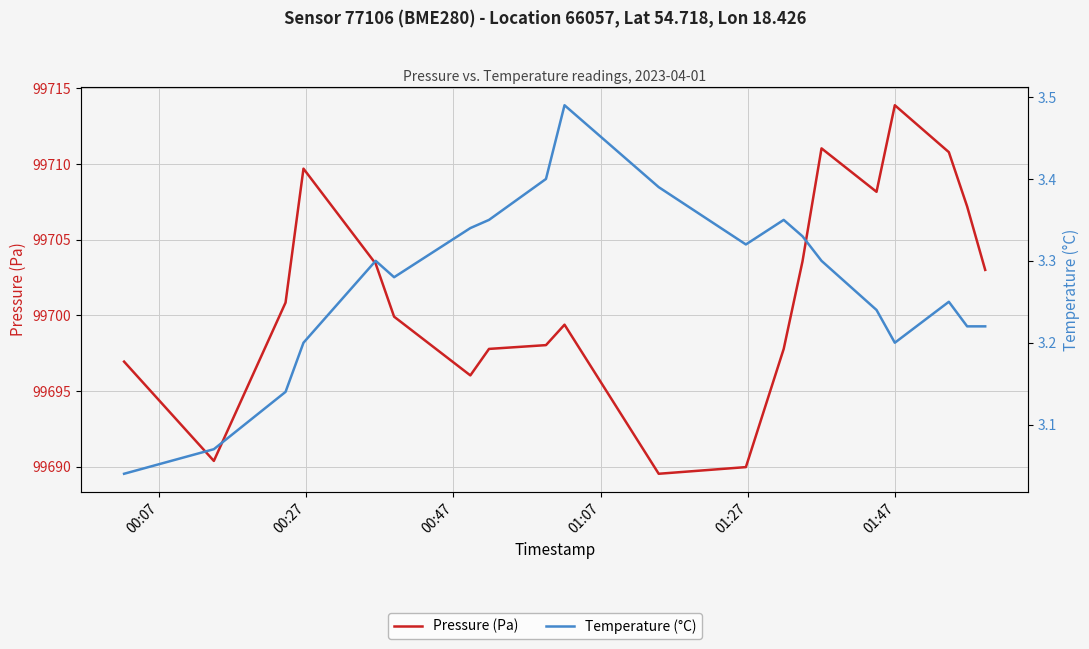

How many interior local valleys does the Temperature (°C) series have?

3